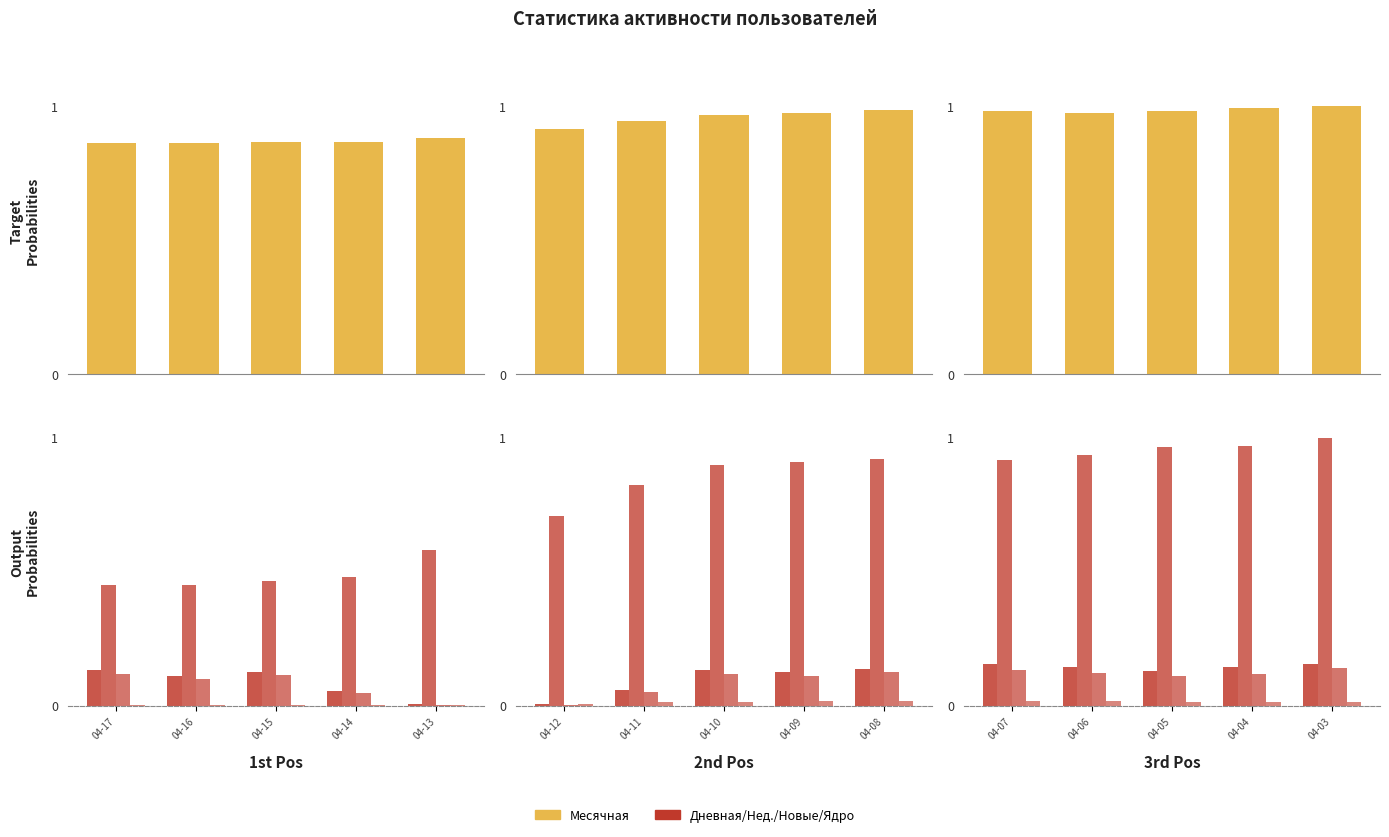

The Новые series shows 0.0 at 04-05. True or false?

False